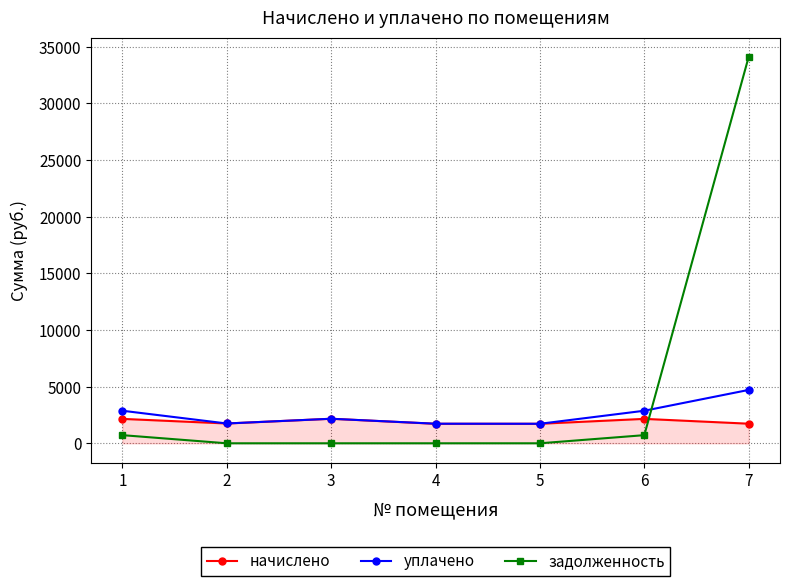

At which category does уплачено reach its first local peak?

3